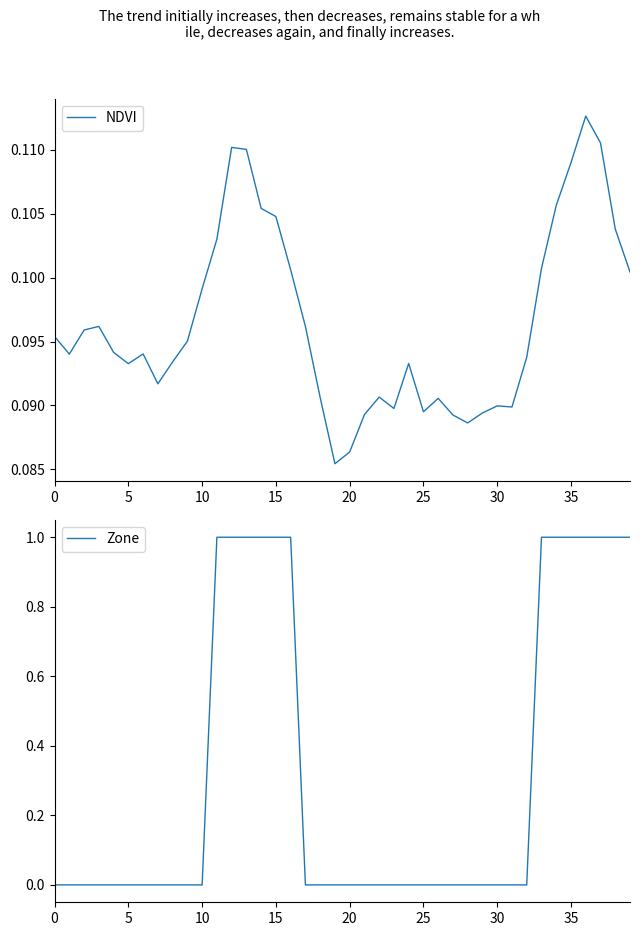

How many values in the Zone series exceed 0?

13